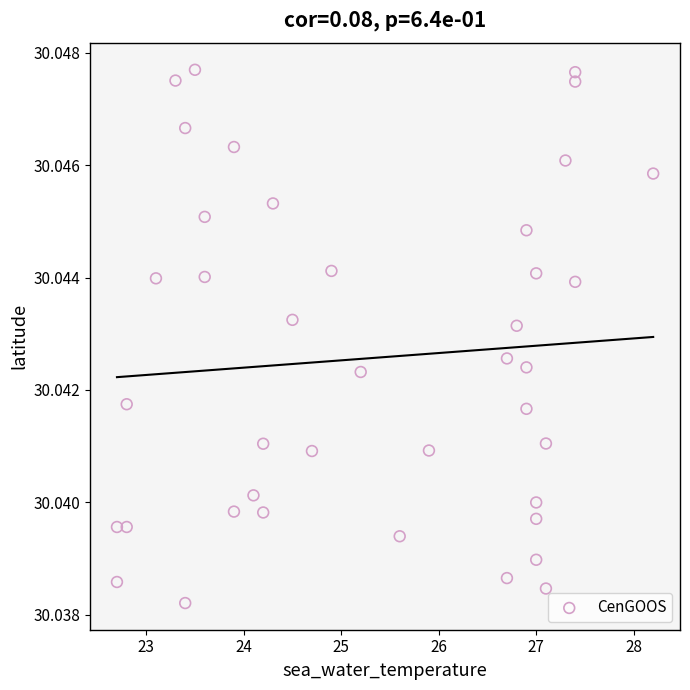

What is the range of X values (max minus min)?

5.5